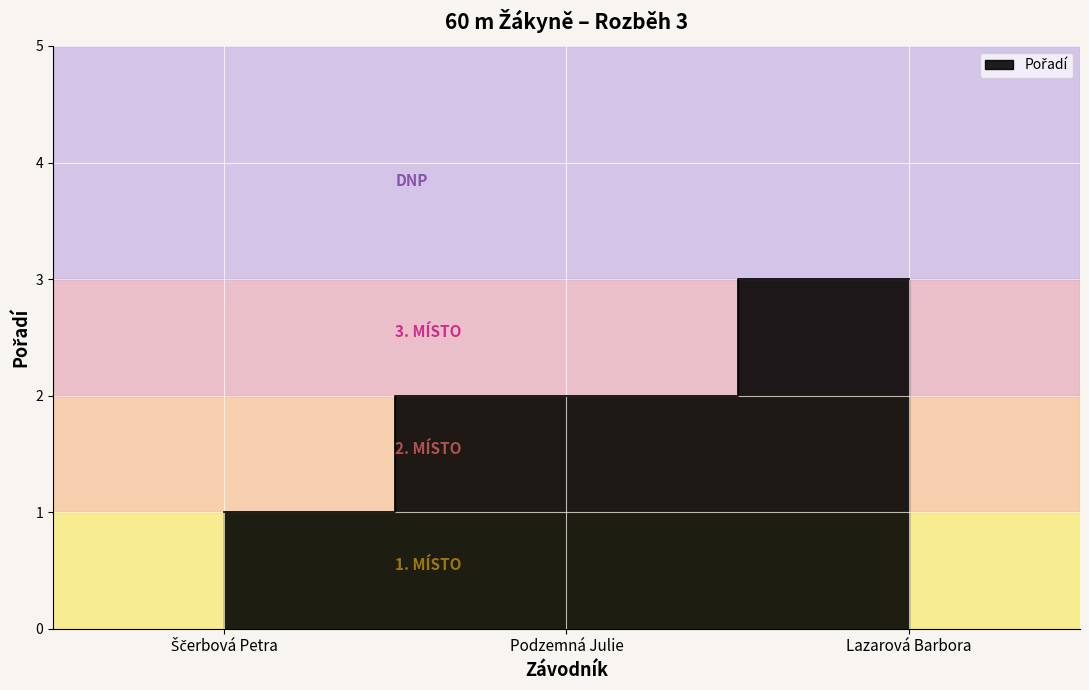

True or false: the data shows 1 at Podzemná Julie.

False